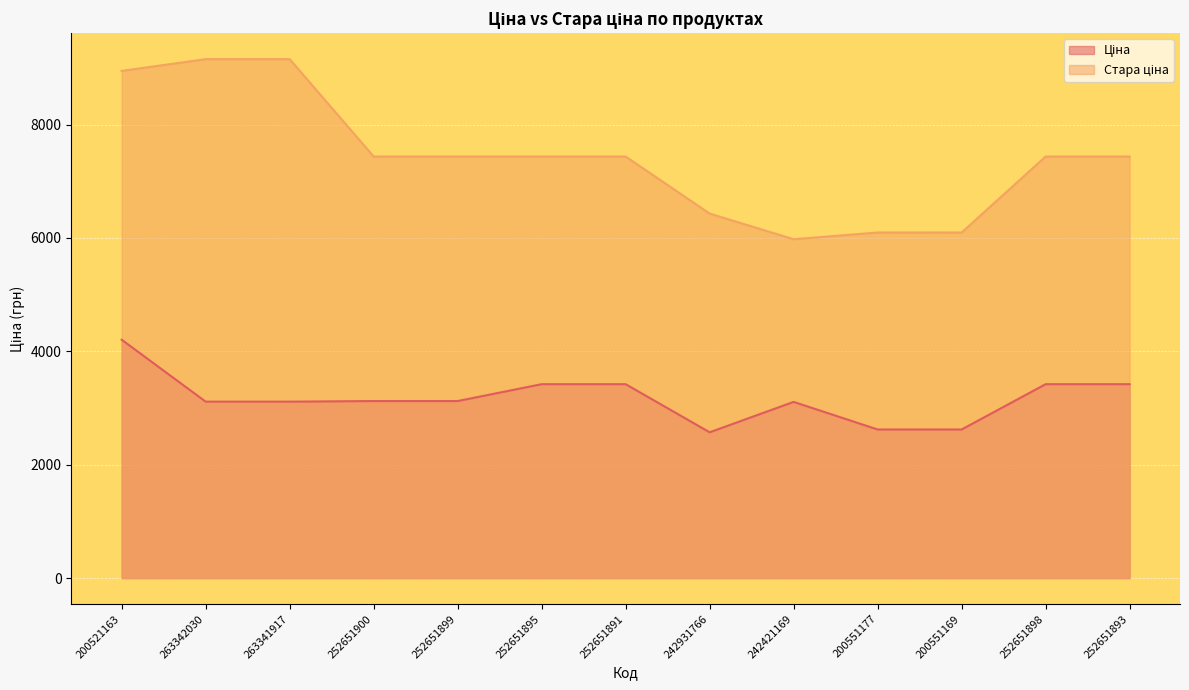

Which category has the lowest value across all series?

242931766